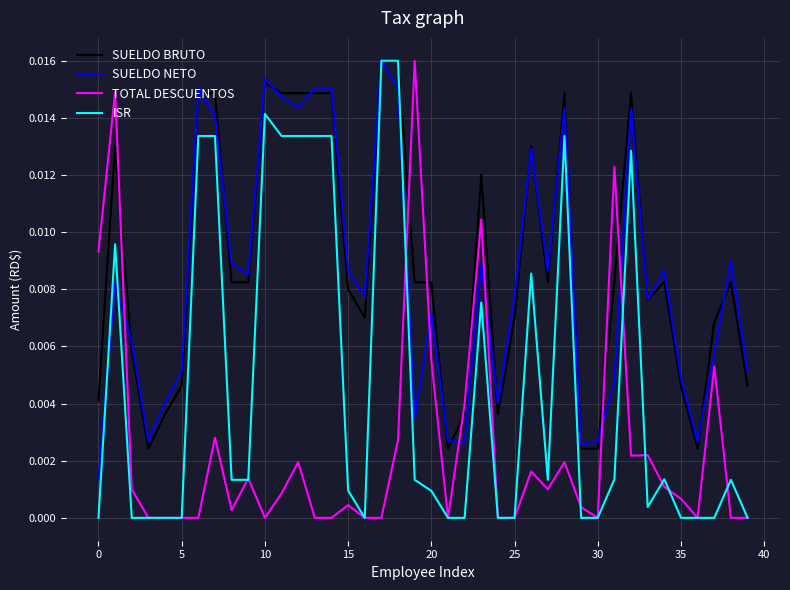

How many intersections are there between SUELDO NETO and TOTAL DESCUENTOS?

7